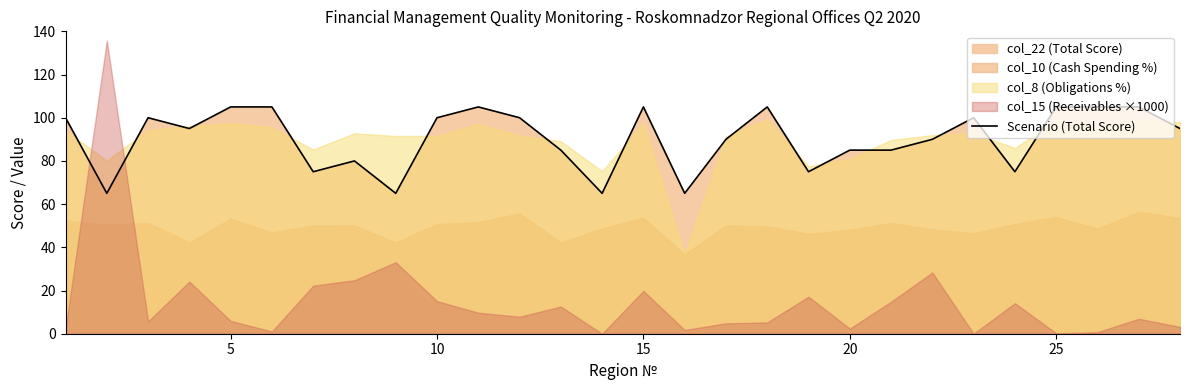

What is the difference between the maximum and minimum values?

40